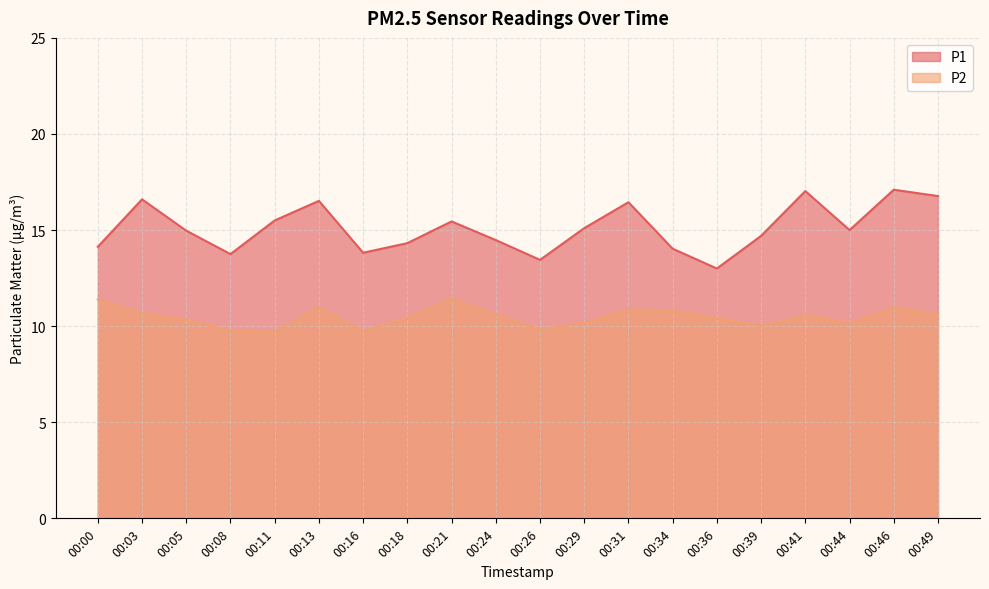

The value of P1 at 00:05 is 20.8. True or false?

False